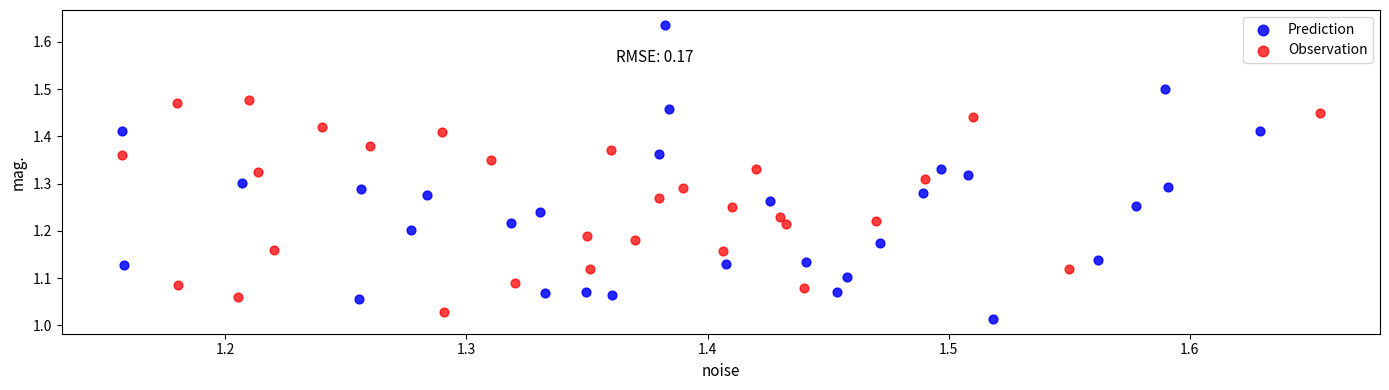

Which series has the widest spread of Y values?

Prediction